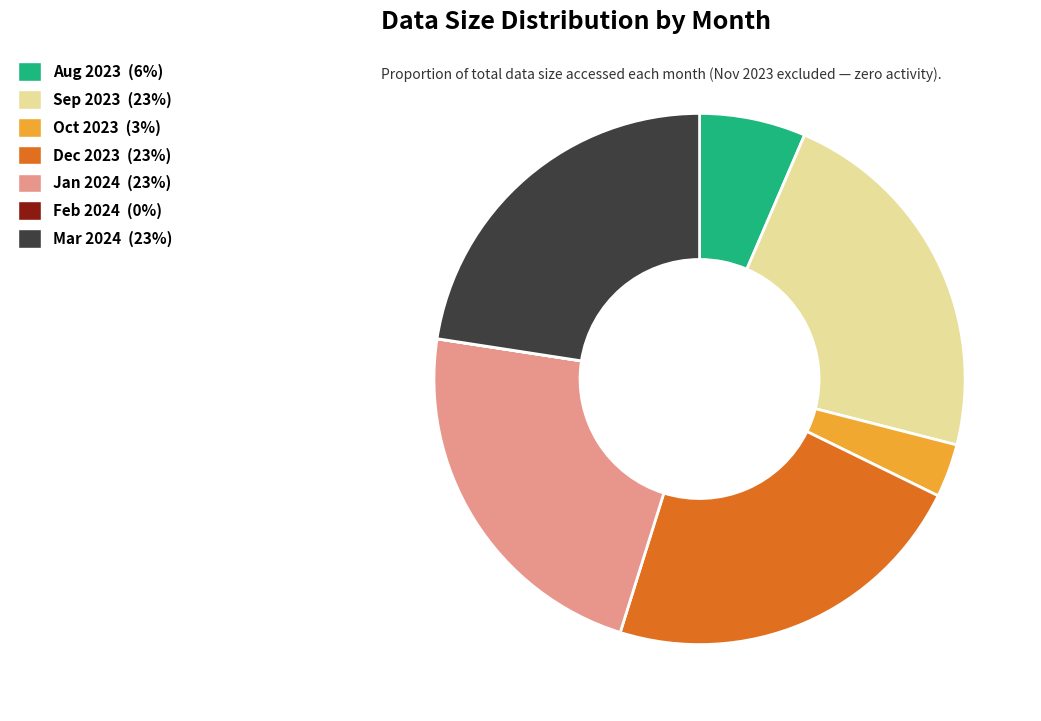

Does any single category account for the majority?

No